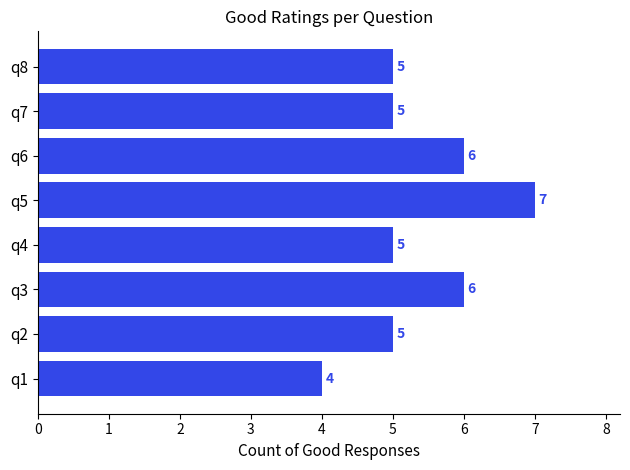

What is the average value?

5